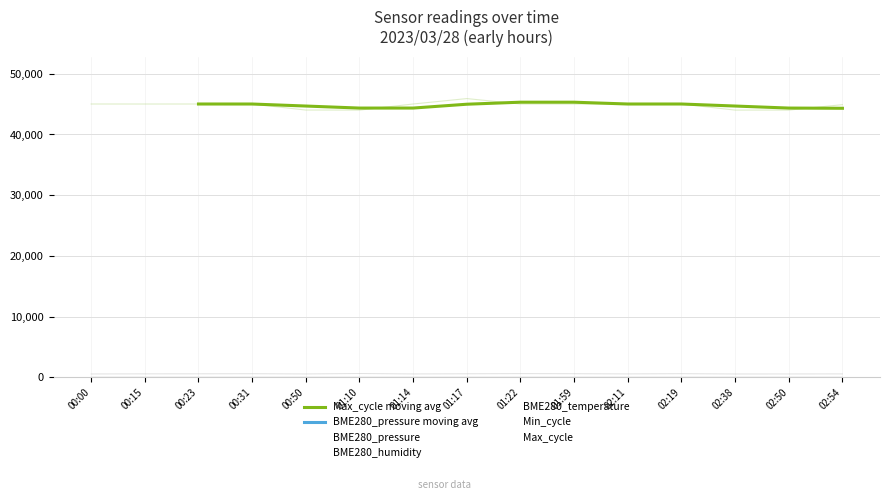

What is the approximate value of Min_cycle at 01:22?

624.0